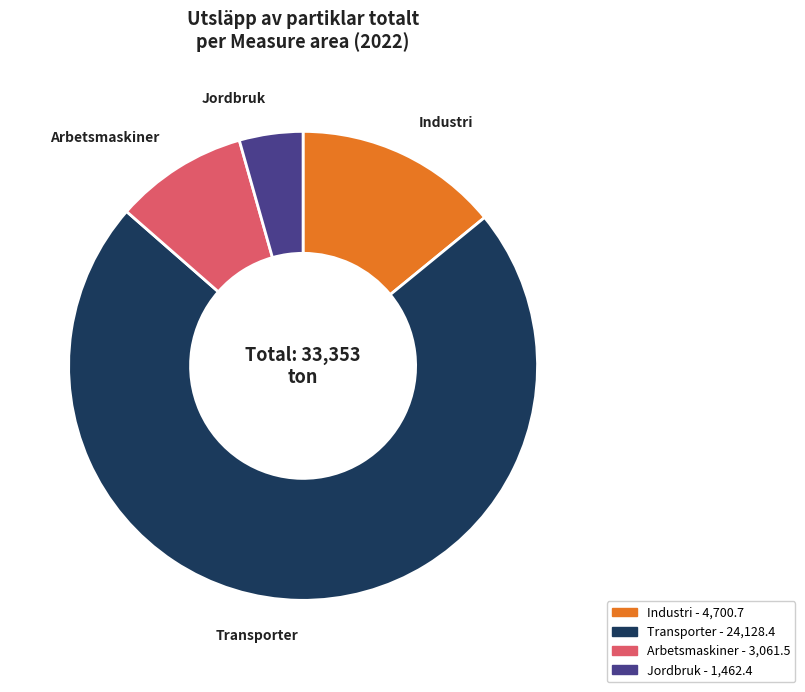

Which has a higher value, Jordbruk or Transporter?

Transporter